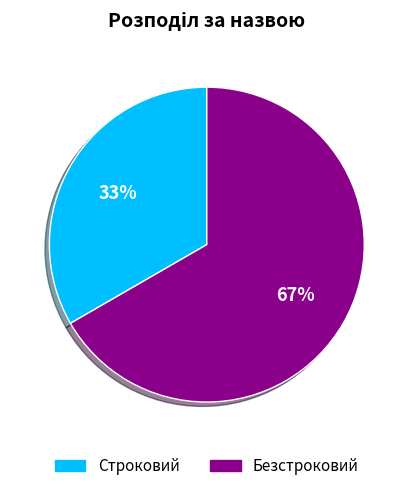

Between Безстроковий and Строковий, which is larger?

Безстроковий